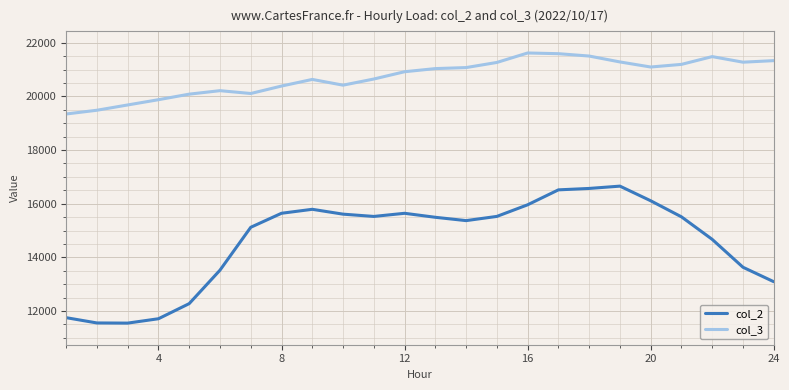

What is the highest value of the col_2 series?

16655